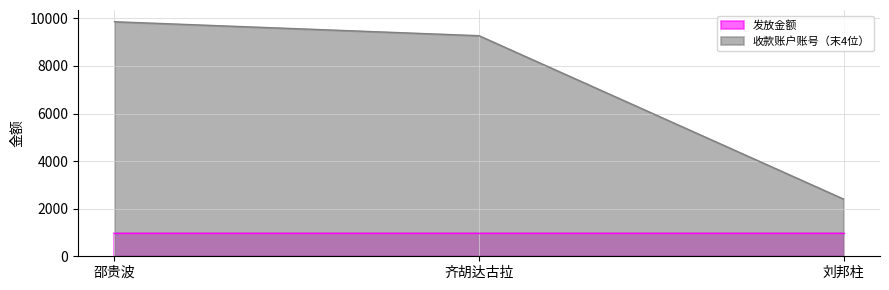

What is the maximum value shown in the chart?

9860